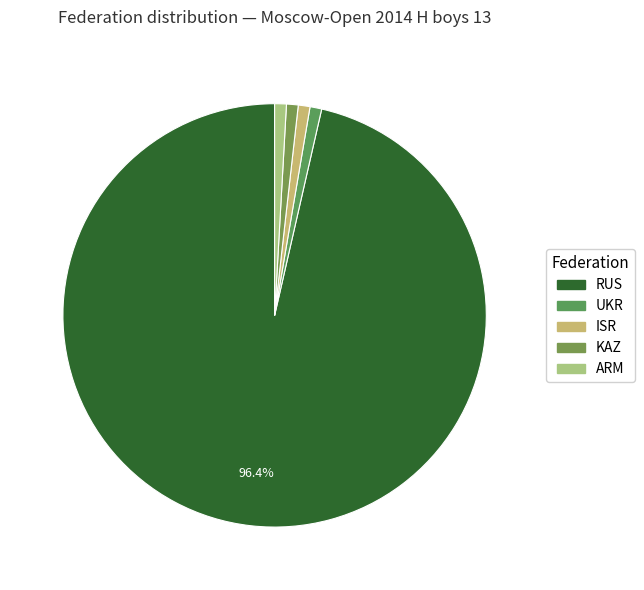

Count the number of slices in the pie.

5